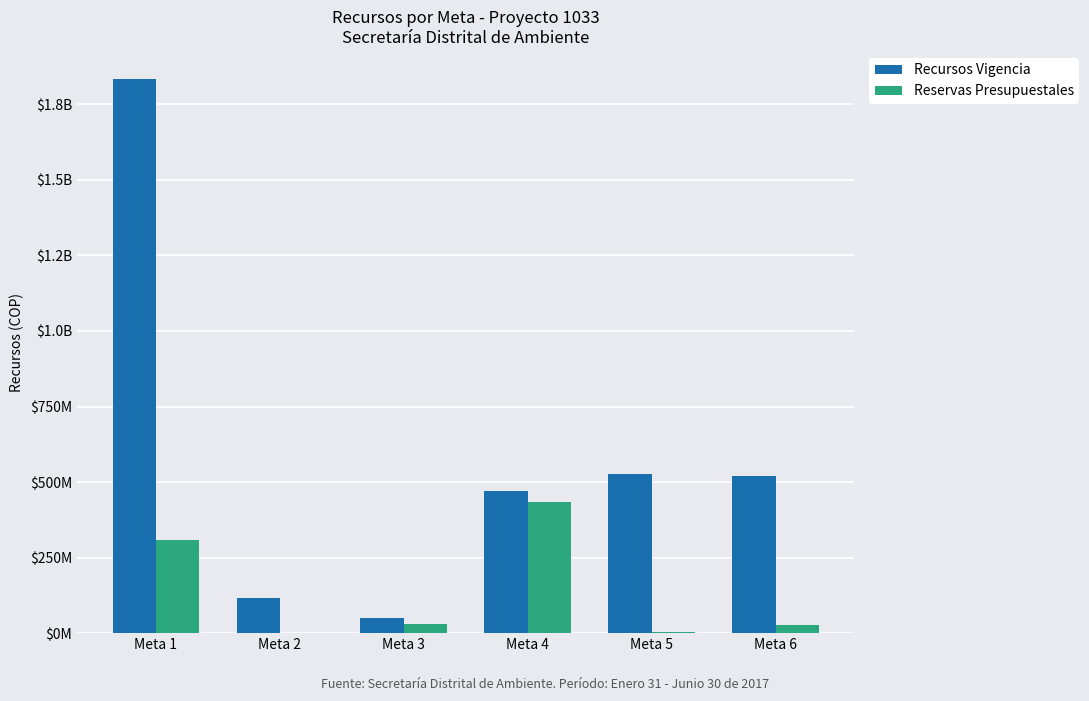

What are all the series names shown in the legend?

Recursos Vigencia, Reservas Presupuestales